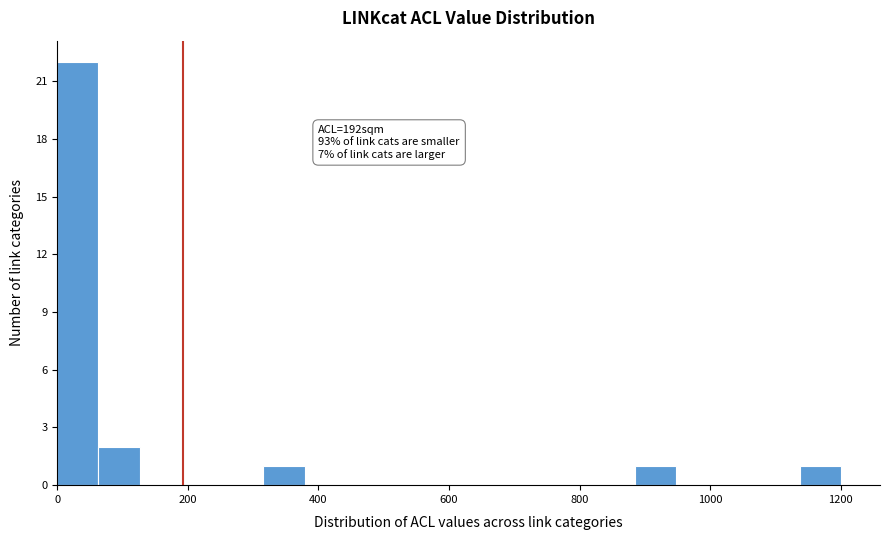

Read against the x-axis, roughly where is the centre of the tallest bar?

40